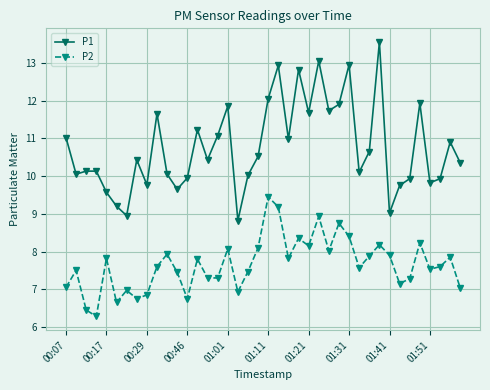

Does the chart have visible grid lines?

Yes